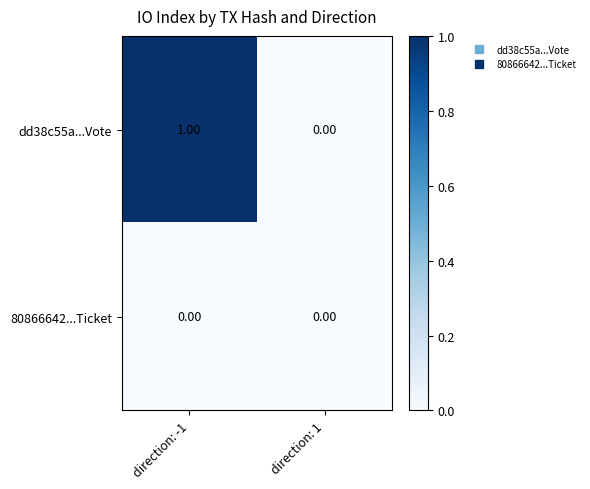

Which series has the widest spread of values?

dd38c55a...Vote